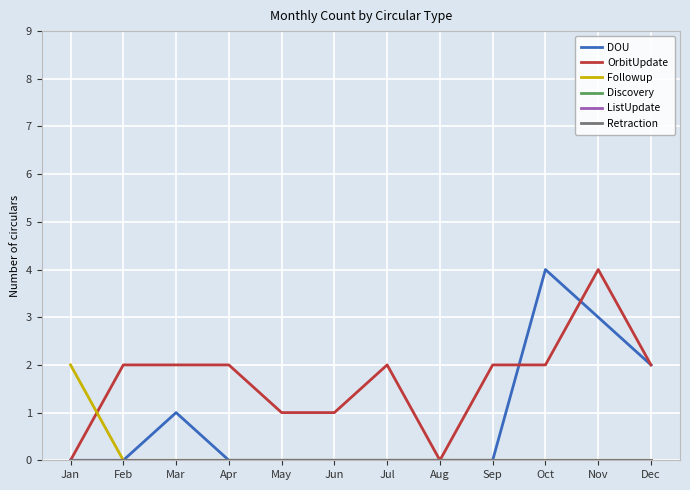

True or false: ListUpdate has more than 1 interior local peaks.

False